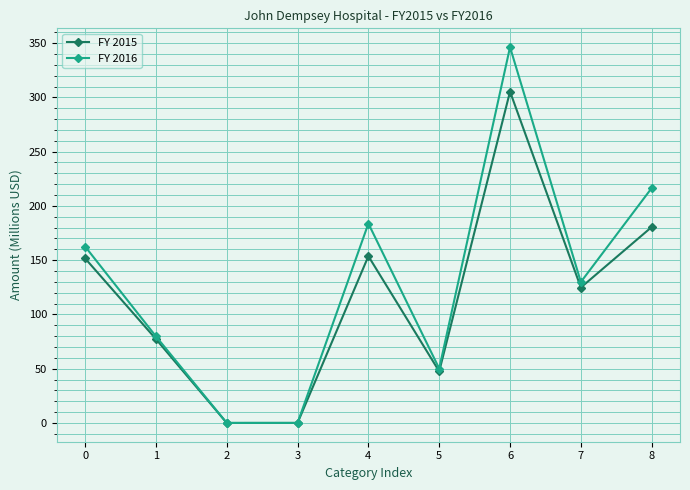

True or false: FY 2015 has more than 2 interior local peaks.

False